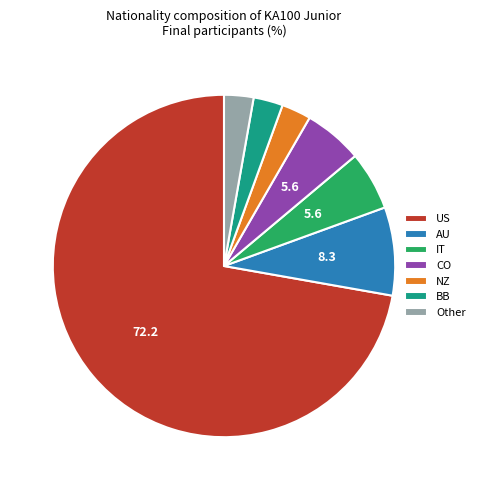

What is the ratio of the value at IT to the value at BB?

2.0